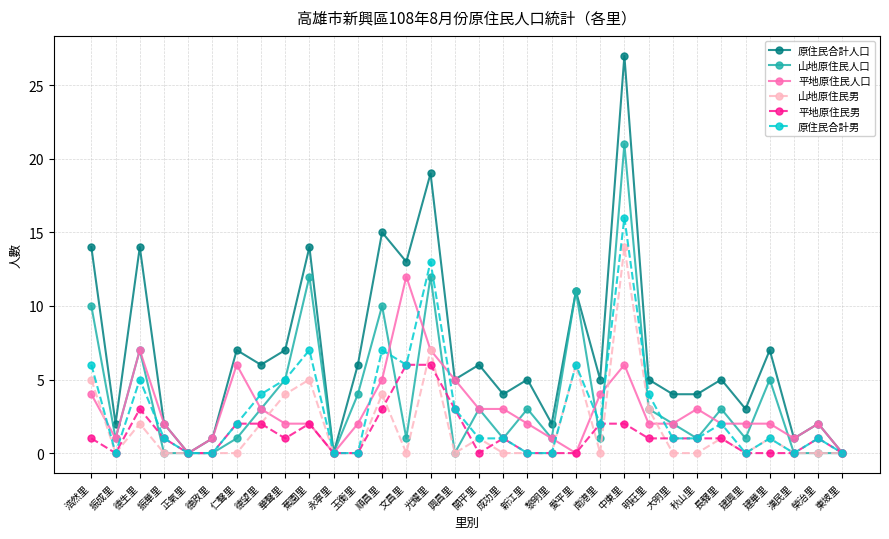

Where is the first local minimum for 山地原住民人口?

振成里